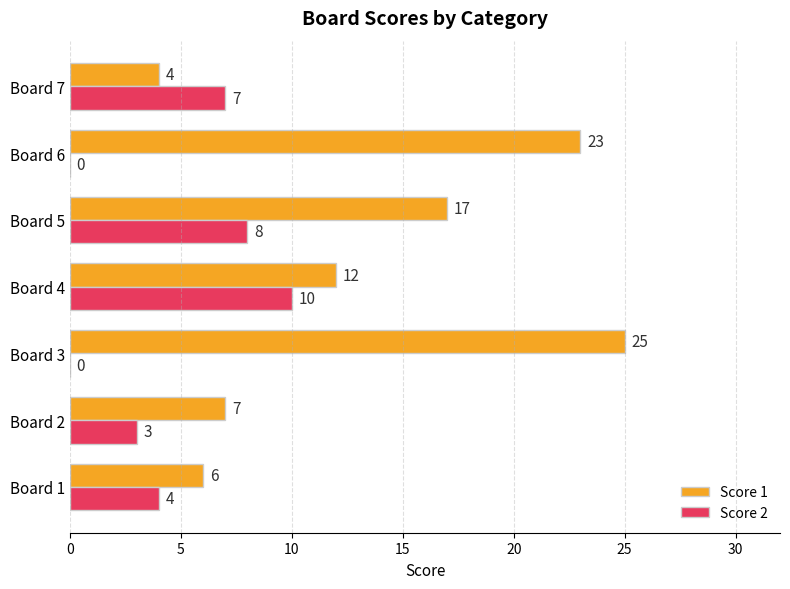

What are all the series names shown in the legend?

Score 1, Score 2